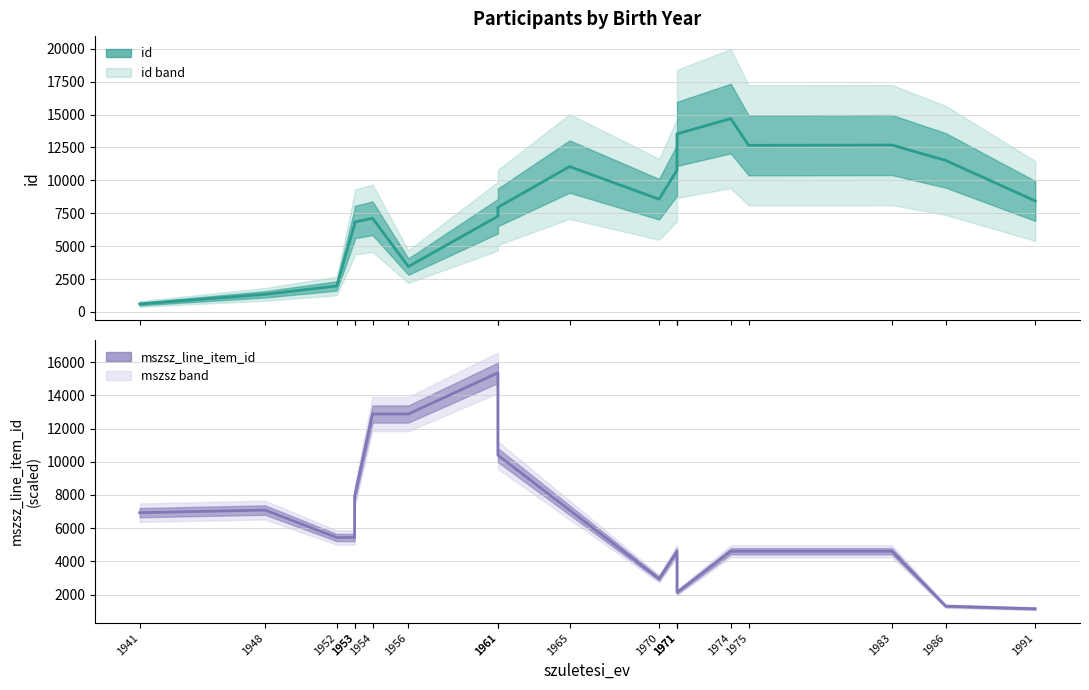

Which series has the largest total across all categories?

id (smoothed)